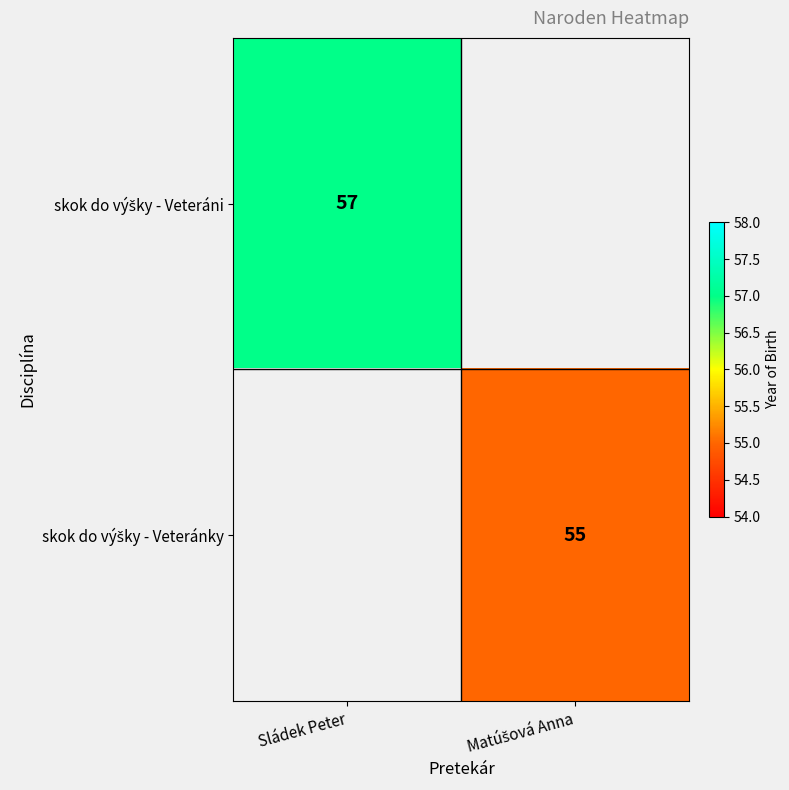

Which label corresponds to the largest value in the chart?

Sládek Peter